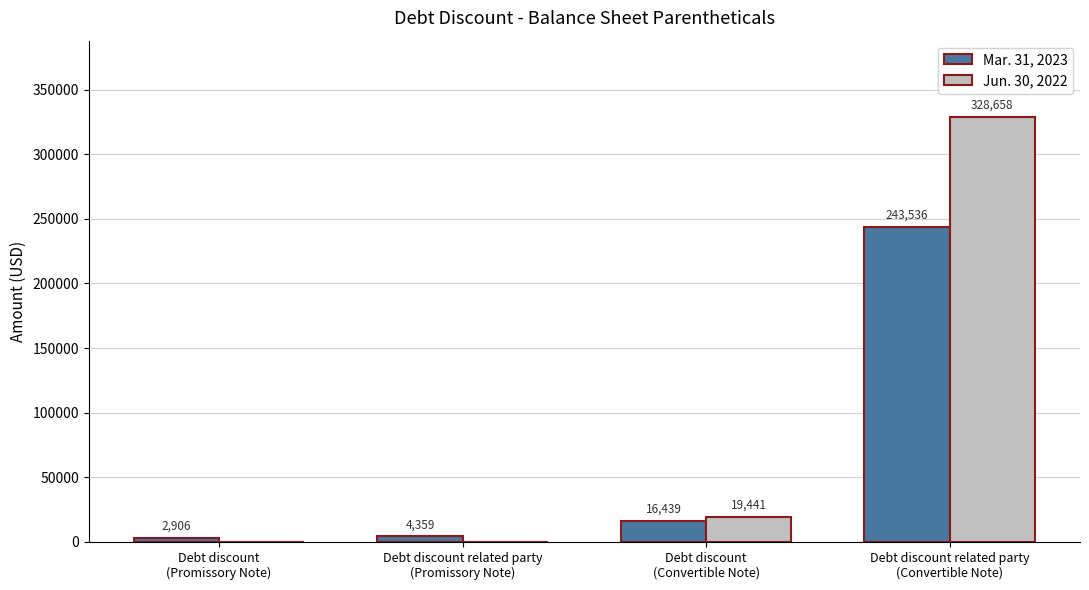

What is the sum of all Jun. 30, 2022 values?

348099